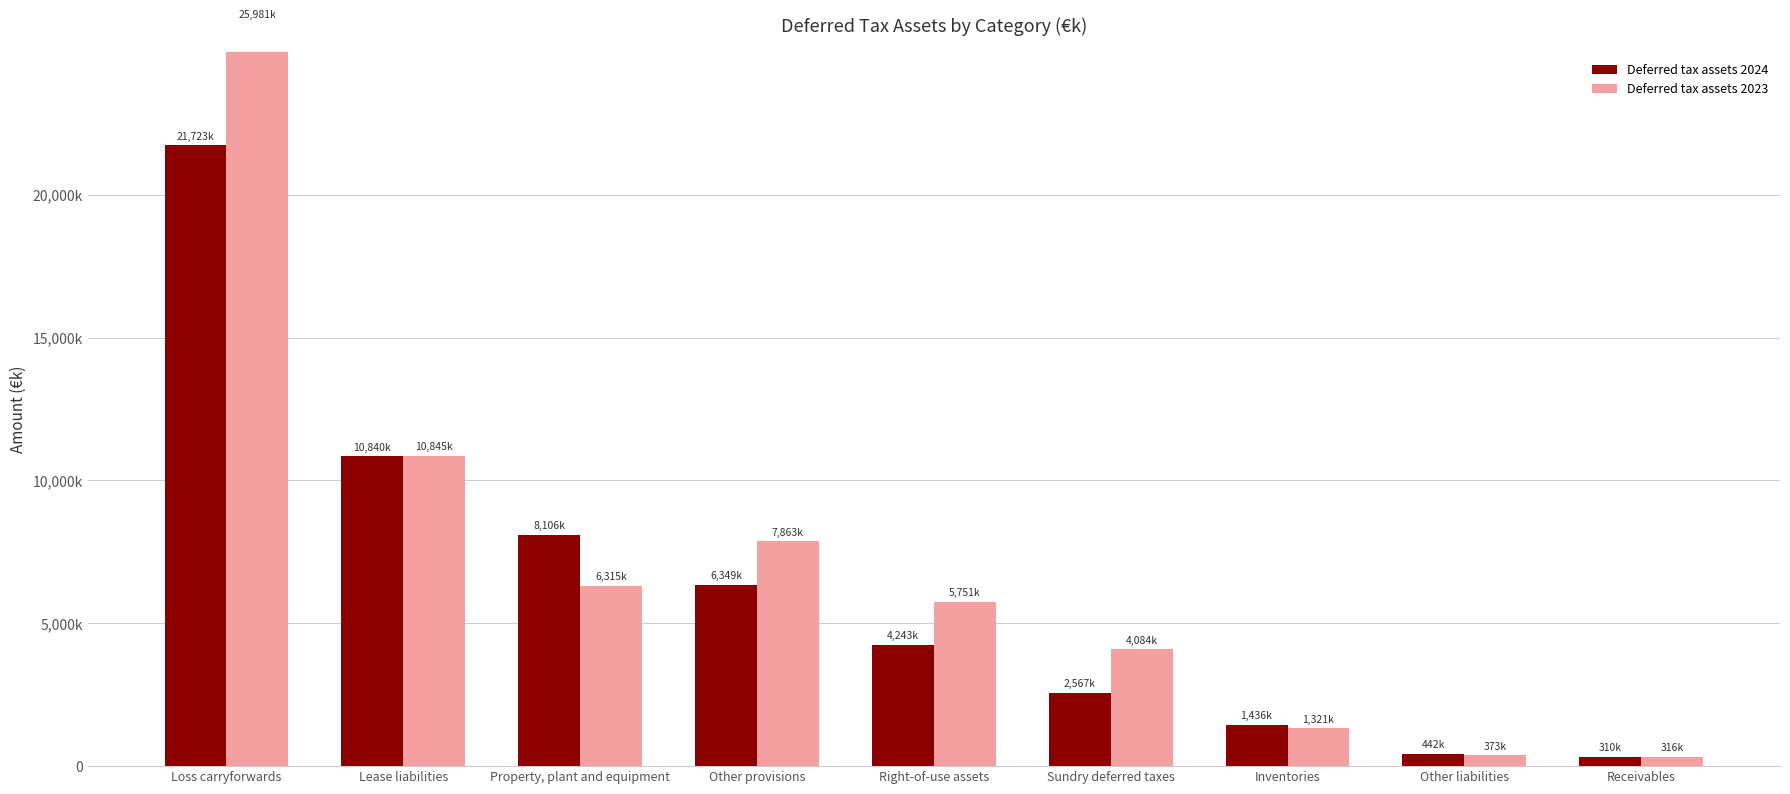

The value of Deferred tax assets 2023 at Inventories is 2281872.6. True or false?

False